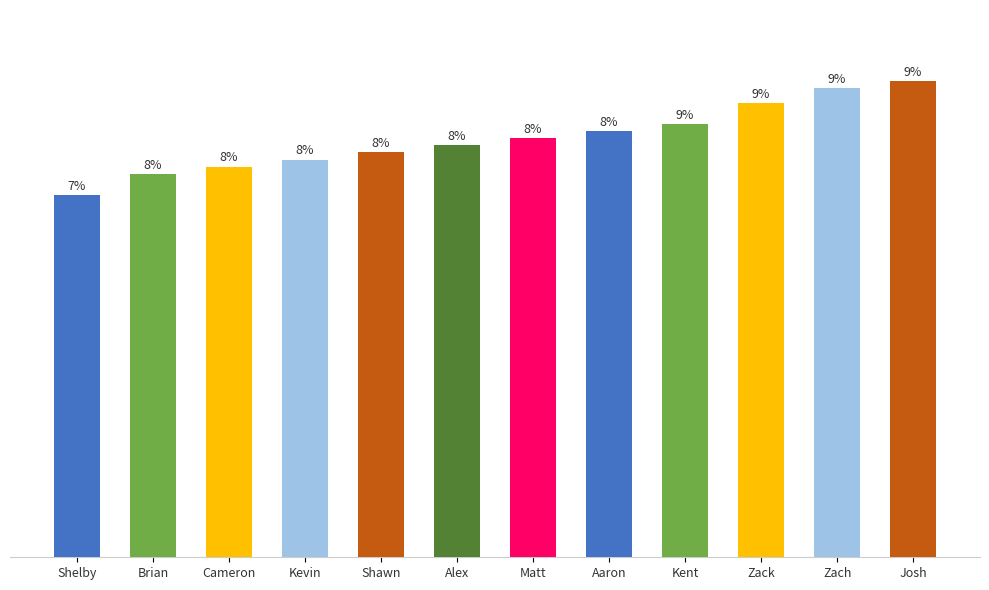

Are the bars horizontal?

No